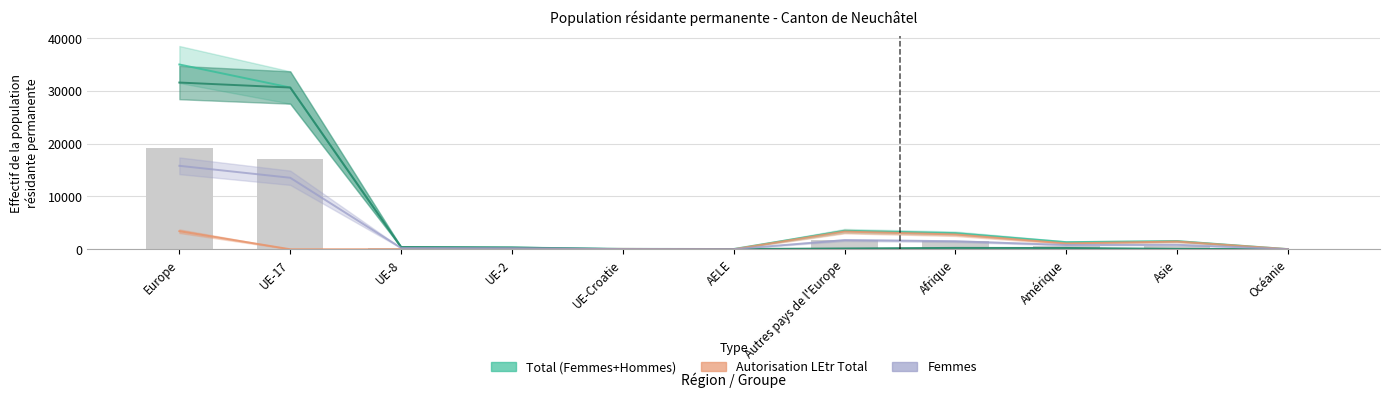

What position from the right is AELE?

6